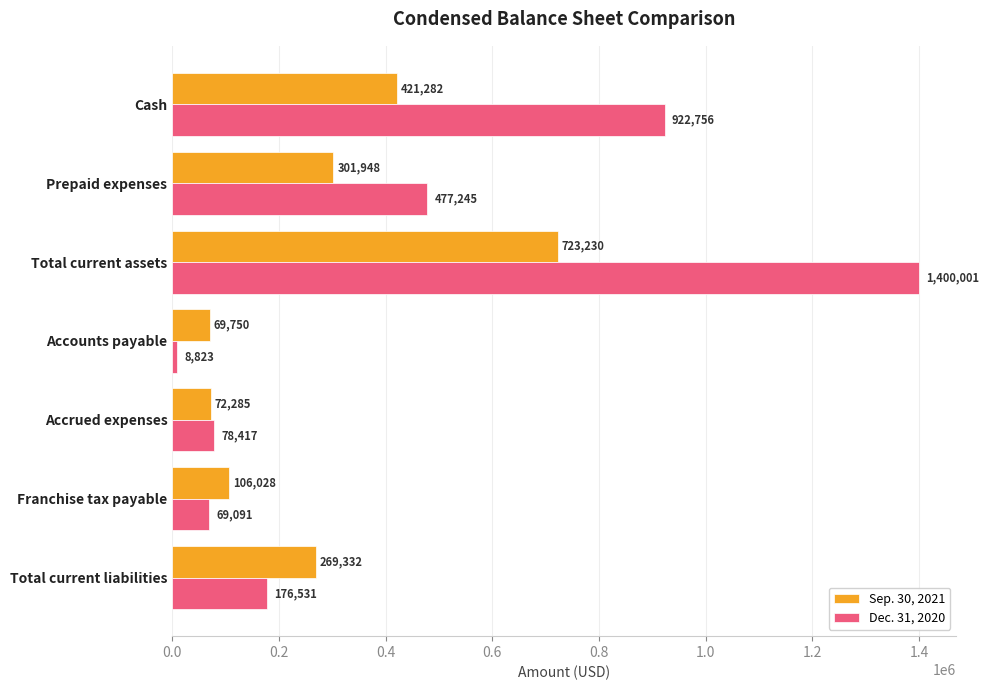

What is the difference between the second highest and minimum values in the Dec. 31, 2020 series?

913933